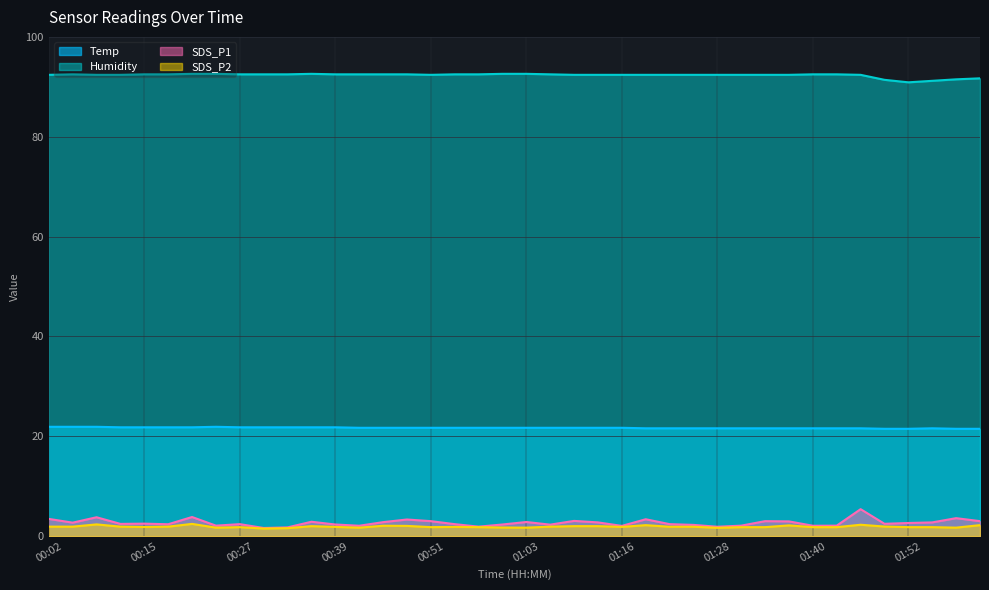

At which category is the sum across all series the highest?

01:46